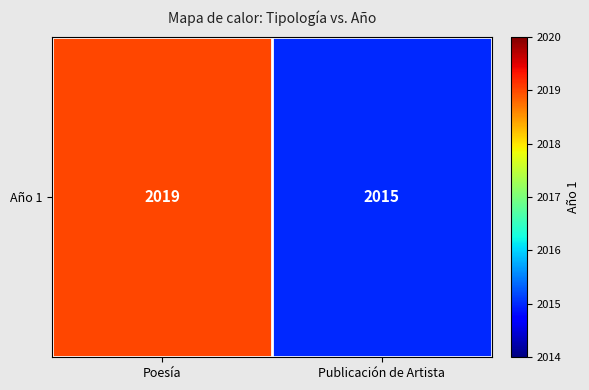

Read the value at Poesía.

2019